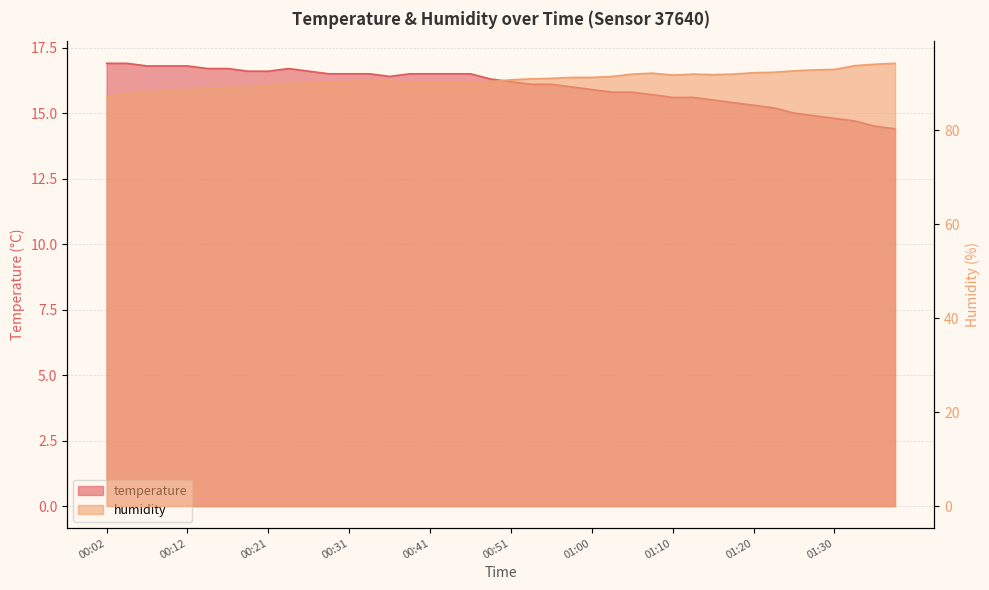

Rank the series by their average value, from highest to lowest.

humidity, temperature